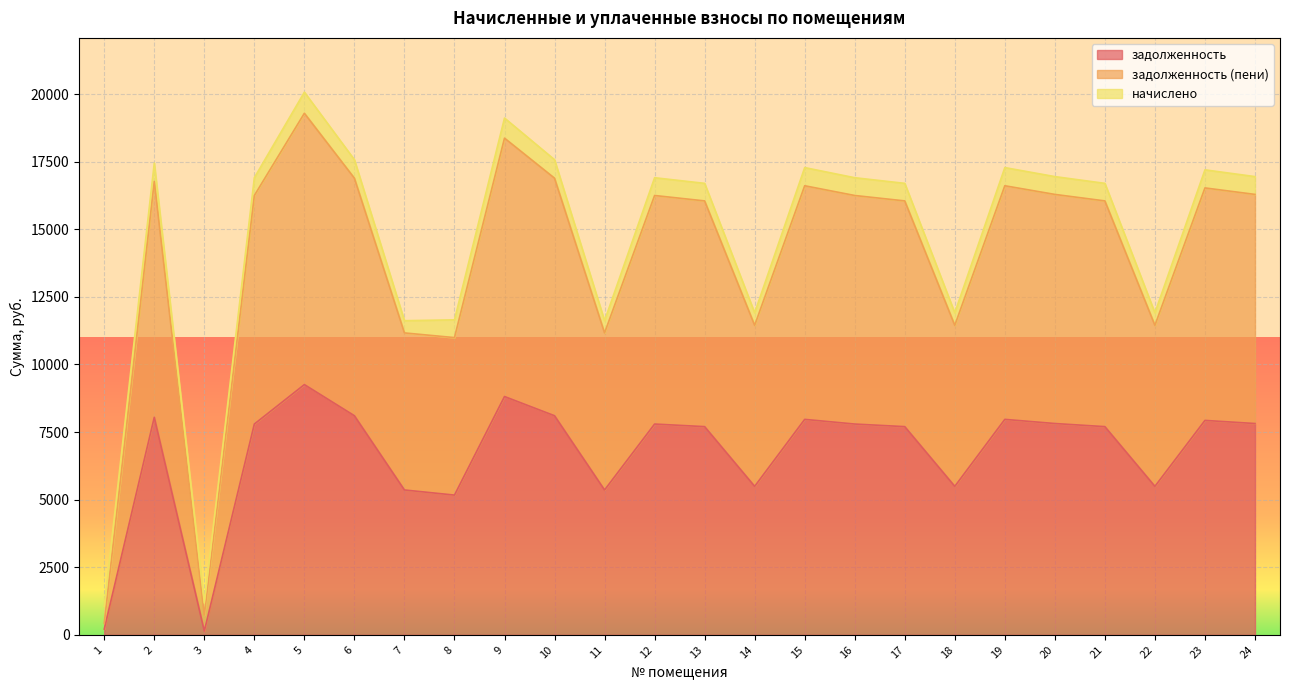

What is the average value of the задолженность series?

6708.2